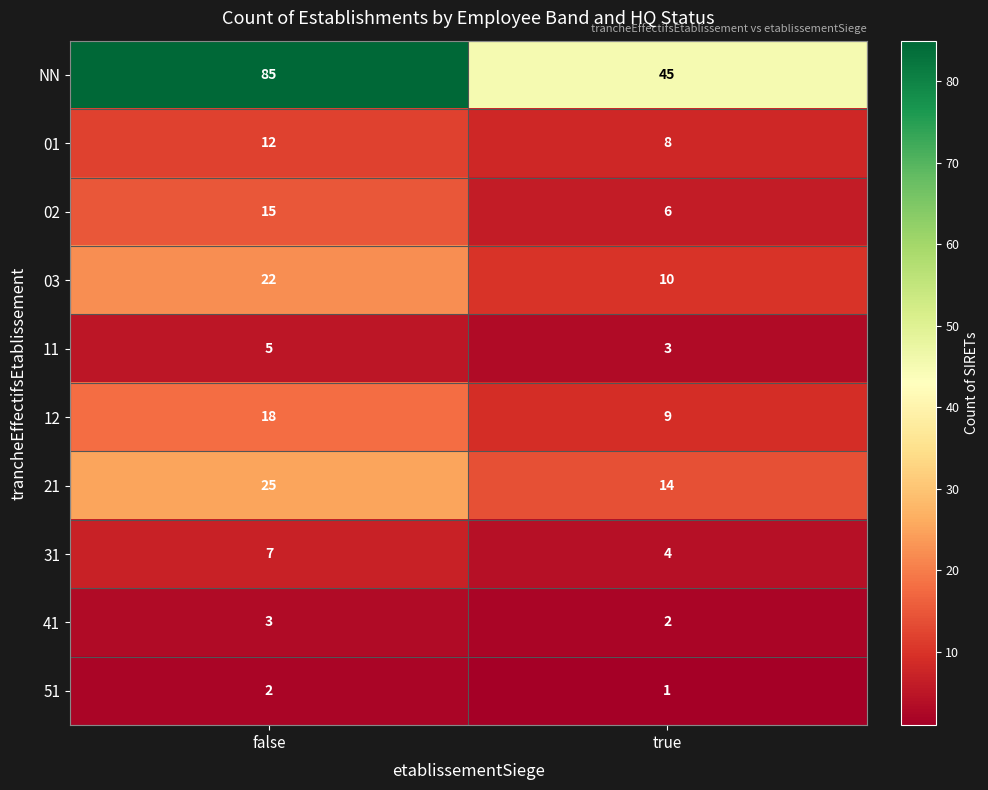

At which category is the sum across all series the highest?

false